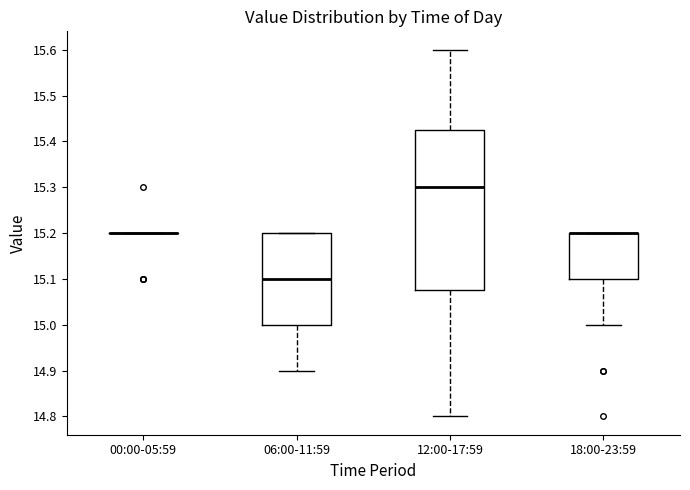

Reading left to right, read every box against the y-axis: the position of its median line, the range the box covers, and the ends of its whiskers. The values are not printed on the chart, so give them approximately, as read against the axis.

00:00-05:59: box collapsed to a line at 15.20, whiskers 15.20 to 15.20
06:00-11:59: median 15.10, box 15.00 to 15.20, whiskers 14.90 to 15.20
12:00-17:59: median 15.30, box 15.08 to 15.43, whiskers 14.80 to 15.60
18:00-23:59: median 15.20 (drawn on the box's upper edge), box 15.10 to 15.20, whiskers 15.00 to 15.20